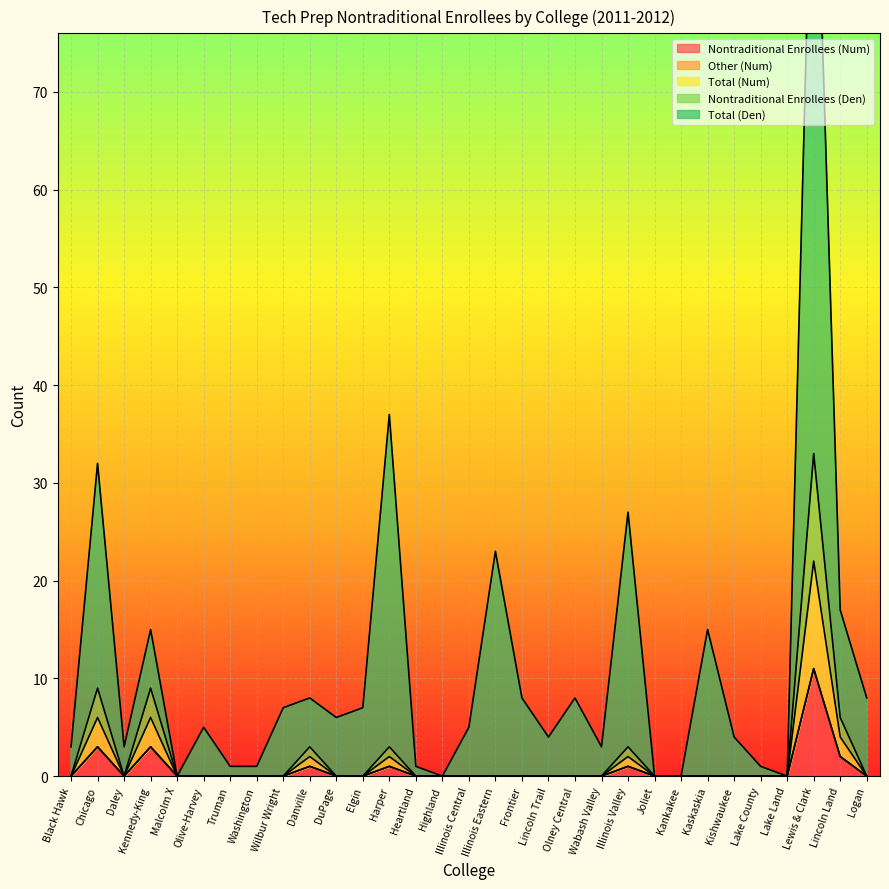

What is the difference between the second highest and minimum values in the Nontraditional Enrollees (Num) series?

3